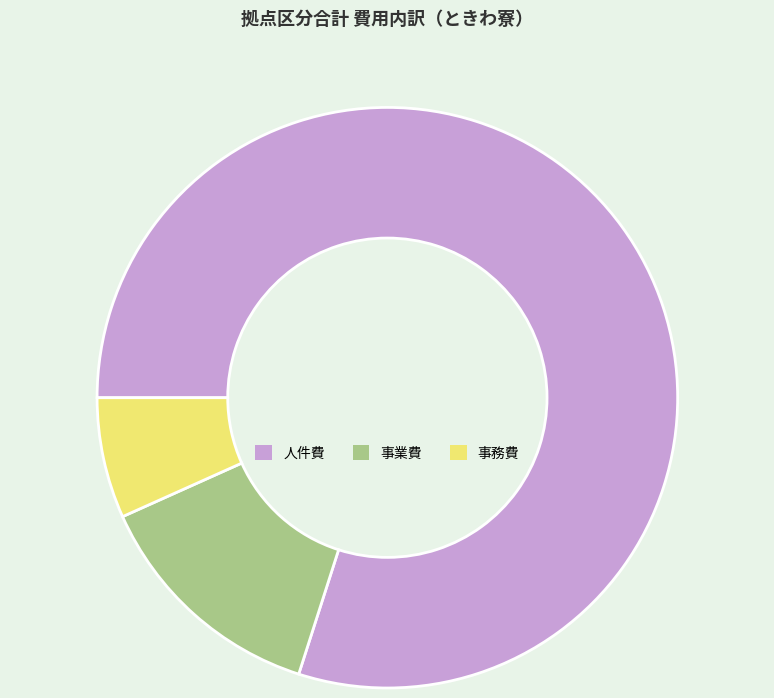

Does 事業費 account for over 50% of the chart?

No